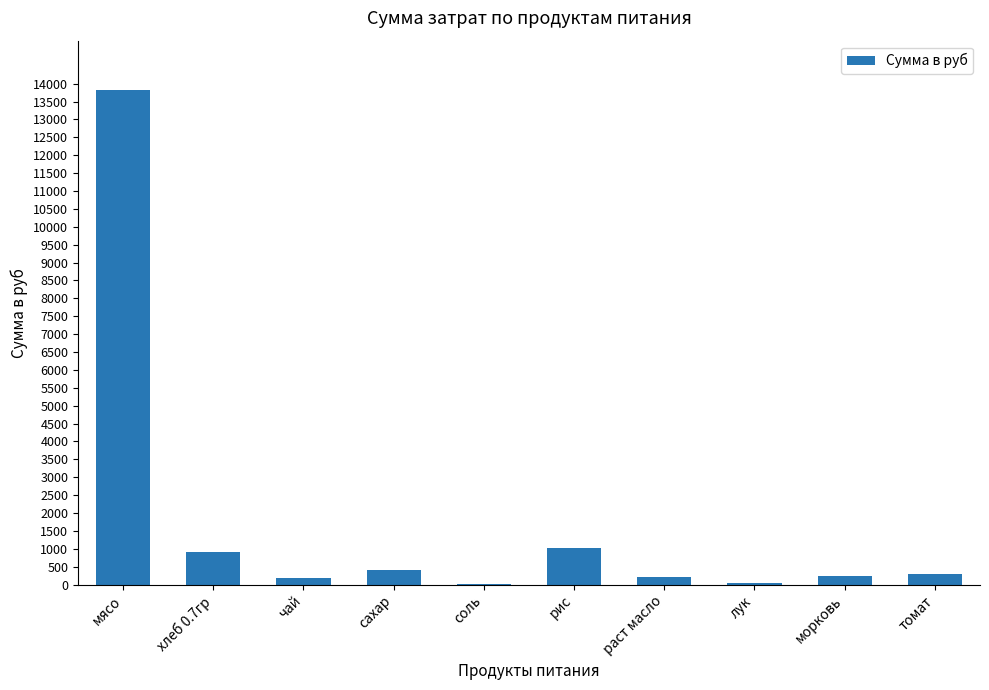

What is the average value?

1711.2